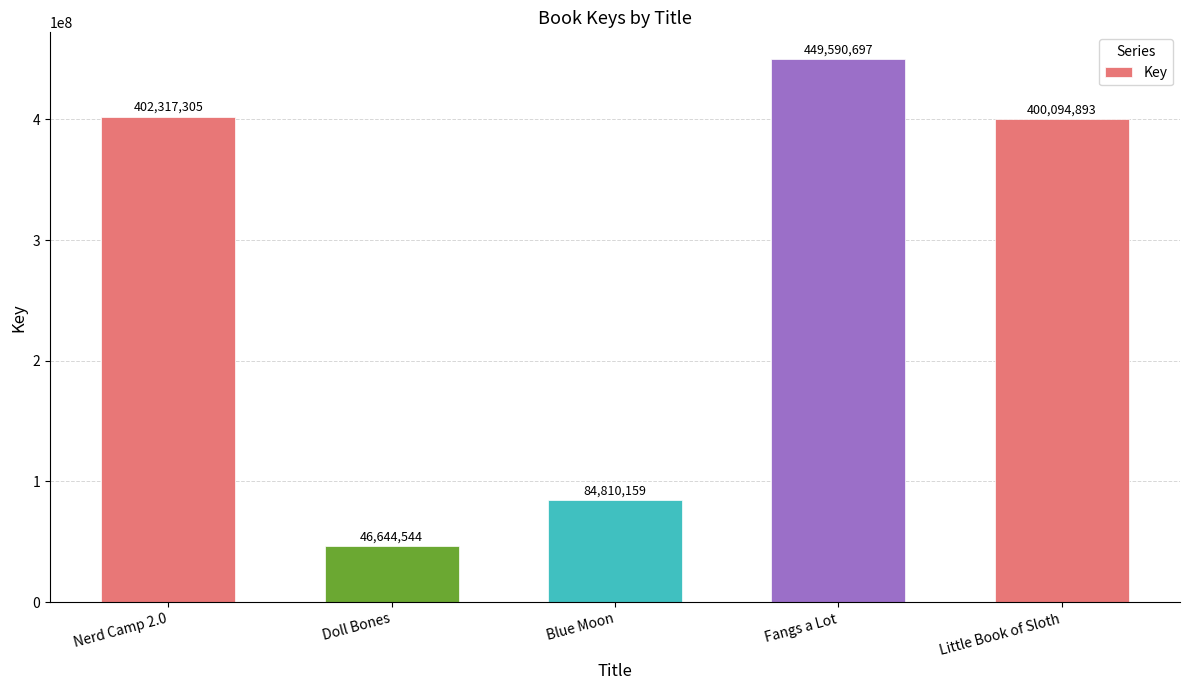

Approximately how many times larger is the value at Blue Moon compared to Fangs a Lot?

0.2